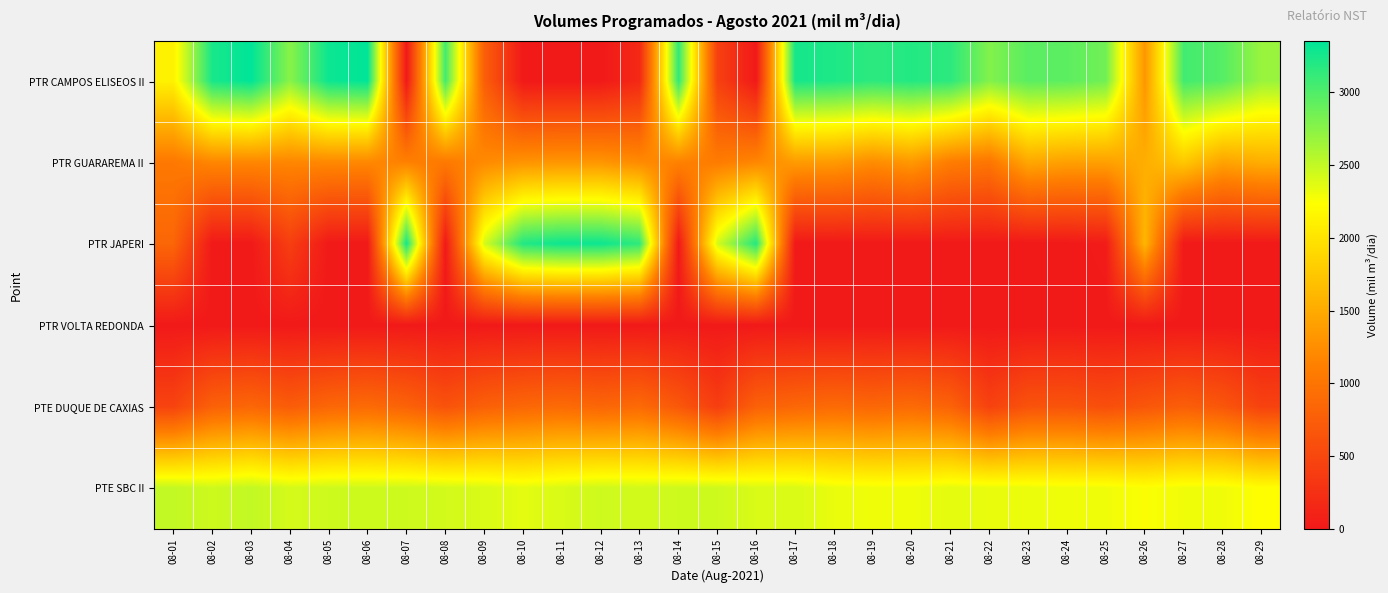

Which series has the largest total across all categories?

PTE SBC II